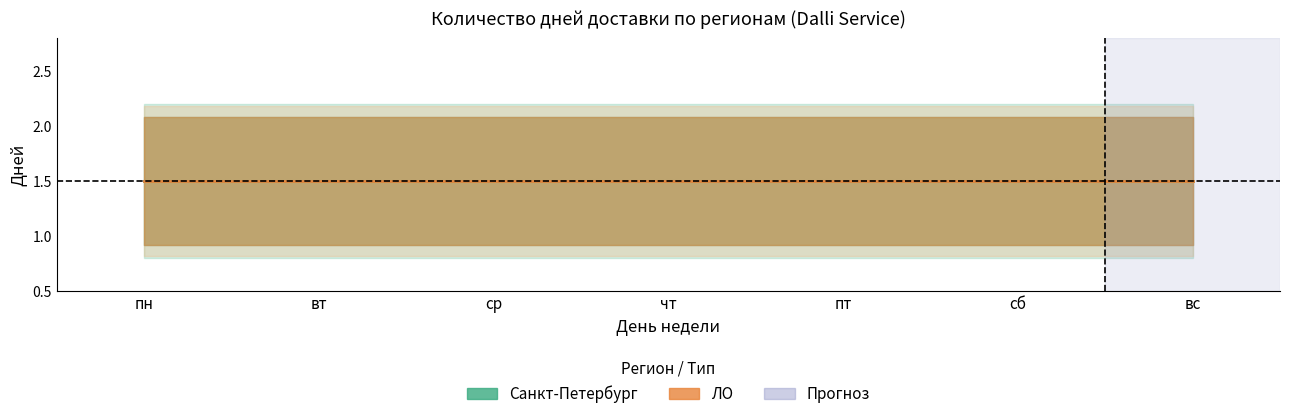

Is it true that ЛО 1 день equals 1 at пт?

True